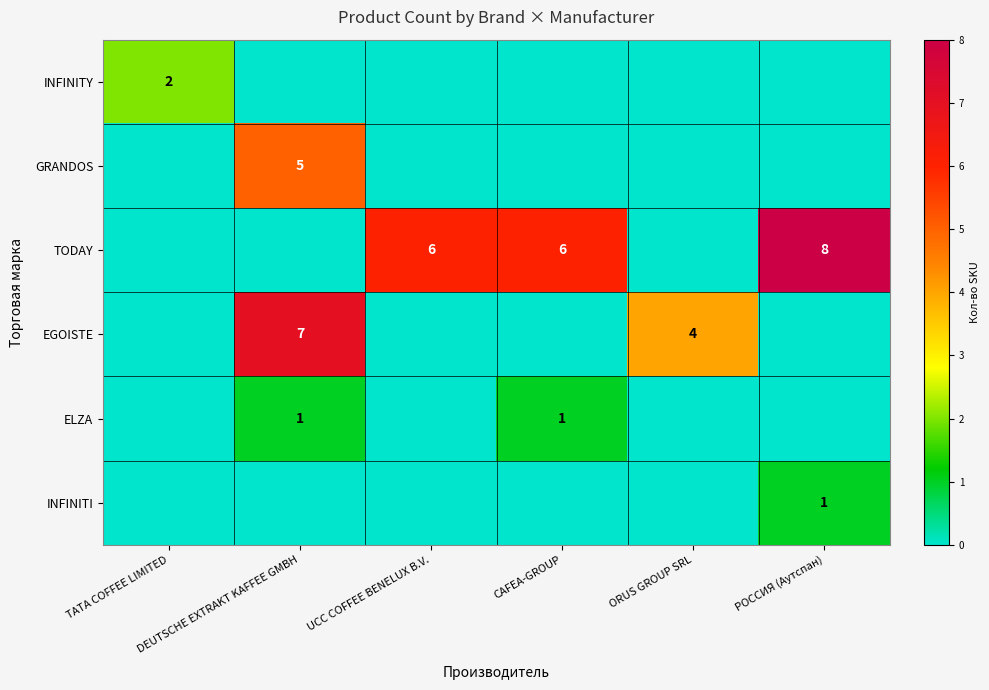

How many data points in INFINITY are above 0?

1